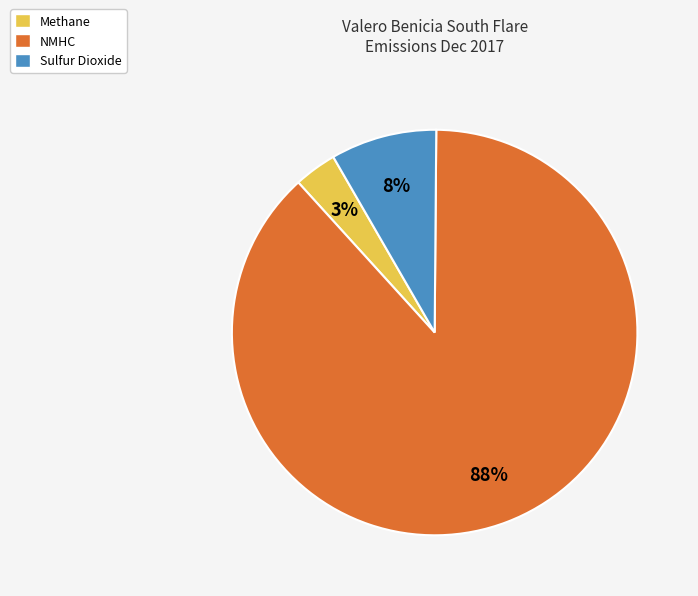

What is the largest slice in the pie chart?

NMHC